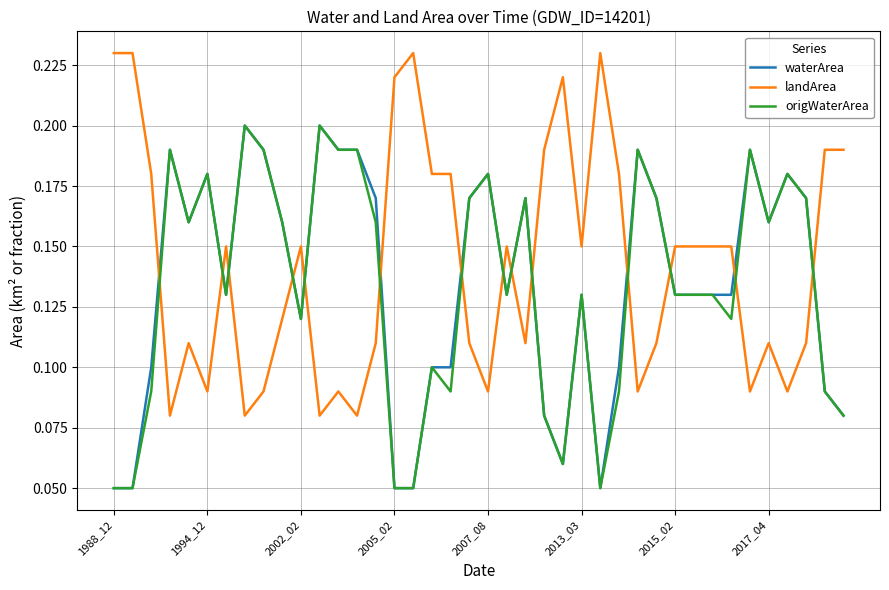

How many times do waterArea and landArea cross each other?

14